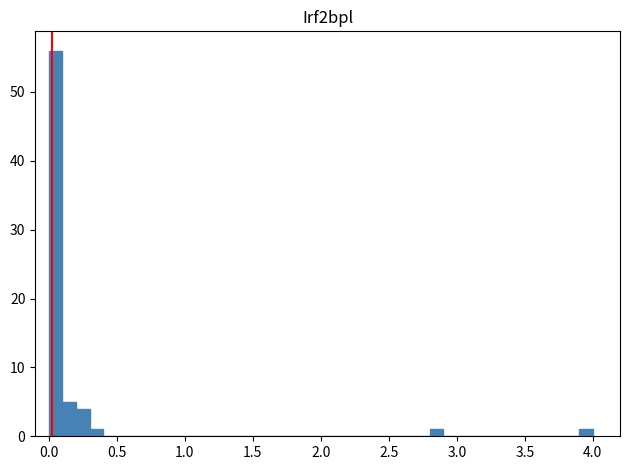

Read against the x-axis, roughly where is the centre of the tallest bar?

0.05